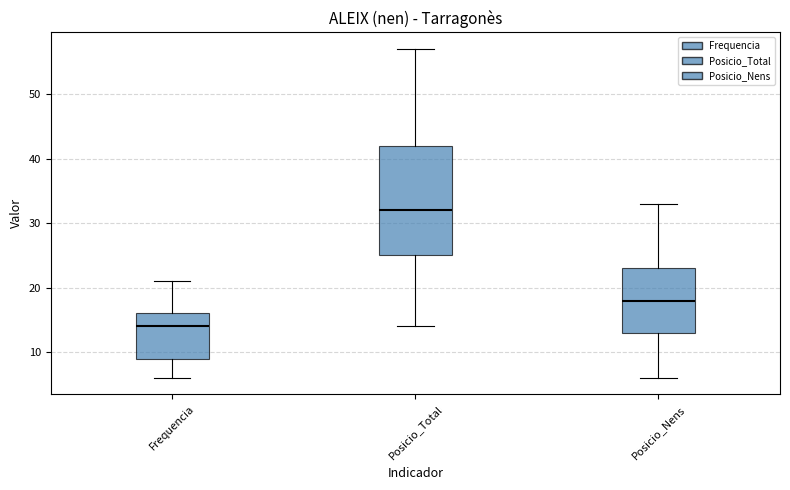

Which box has the highest median line?

Posicio_Total